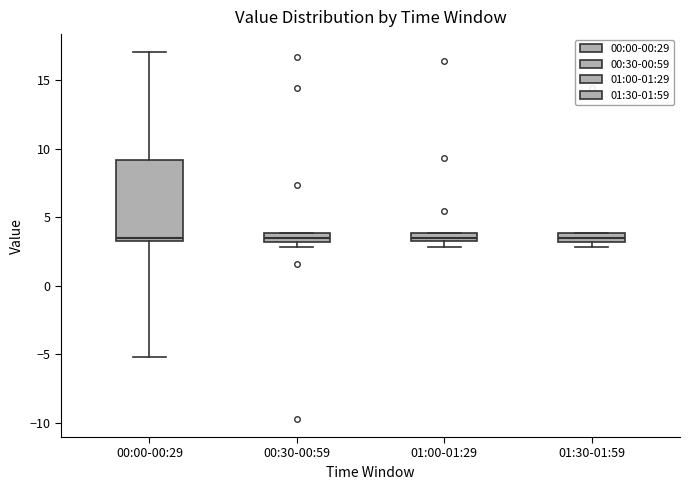

Where does the median line of the box for 00:30-00:59 sit on the y-axis? The values are not printed on the chart, so give them approximately, as read against the axis.

3.5